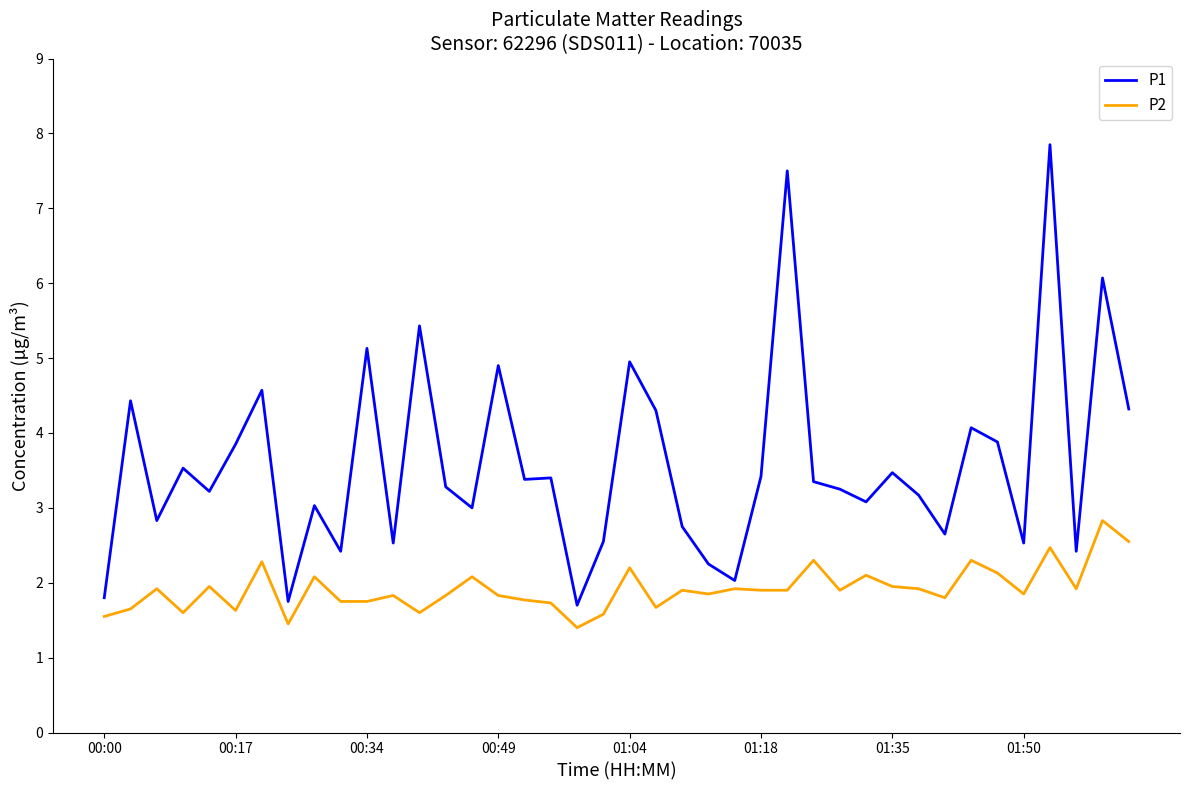

Rank the series by their maximum value, from highest to lowest.

P1, P2